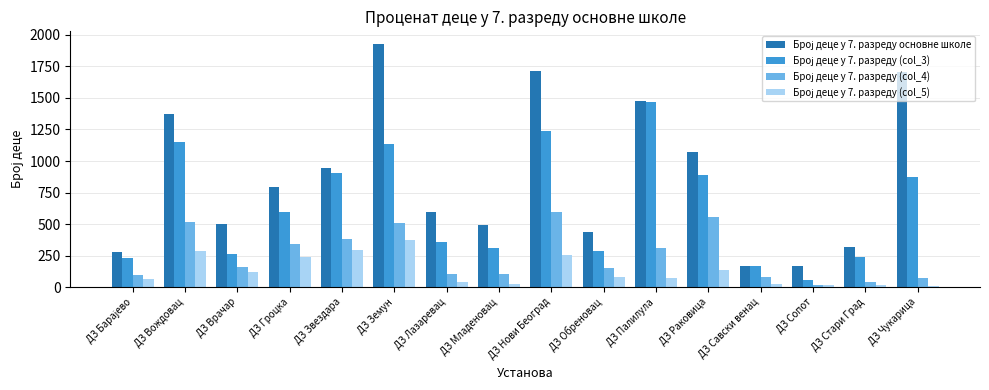

At how many categories does at least one series exceed 1617?

3